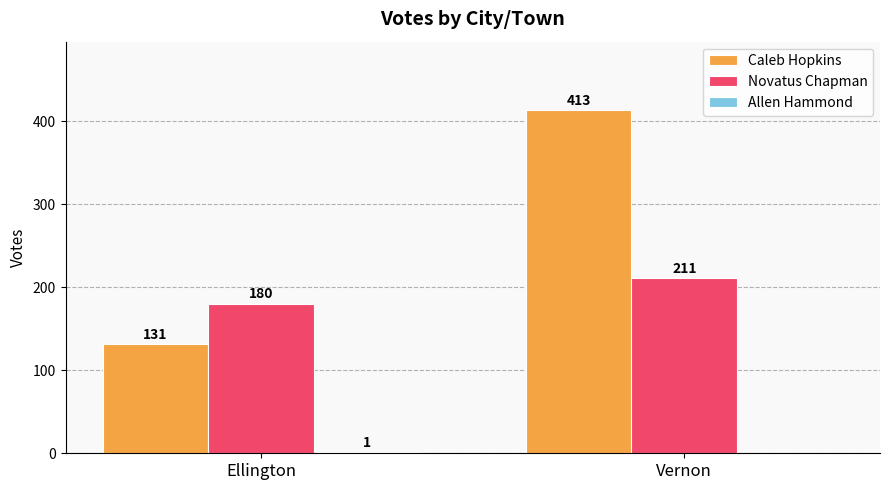

Count the number of data series in this chart.

3